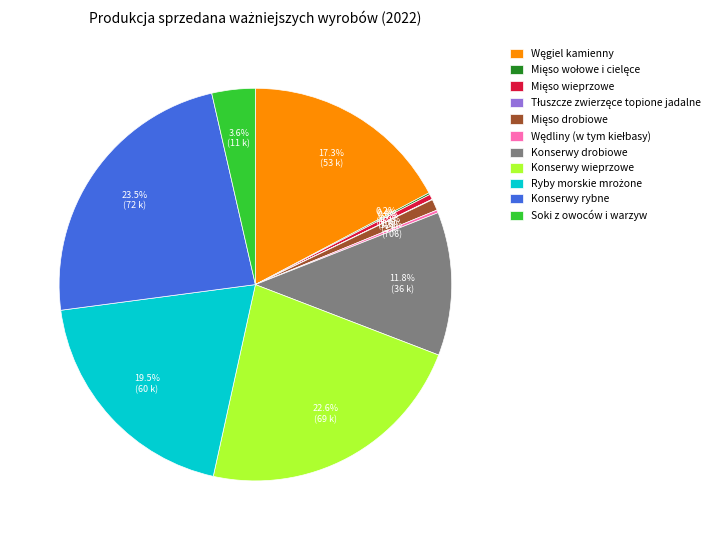

Is there a majority slice in this chart?

No